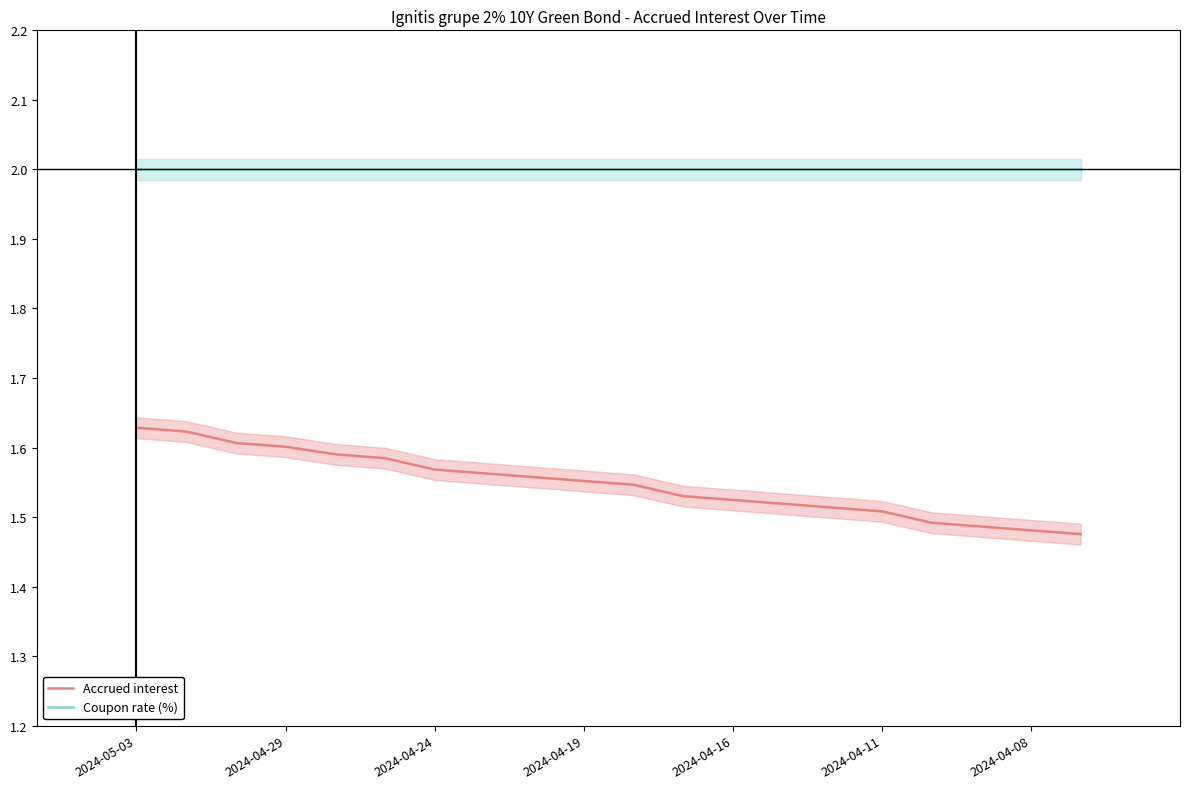

Count the Accrued interest values in the range 1 to 2.

20